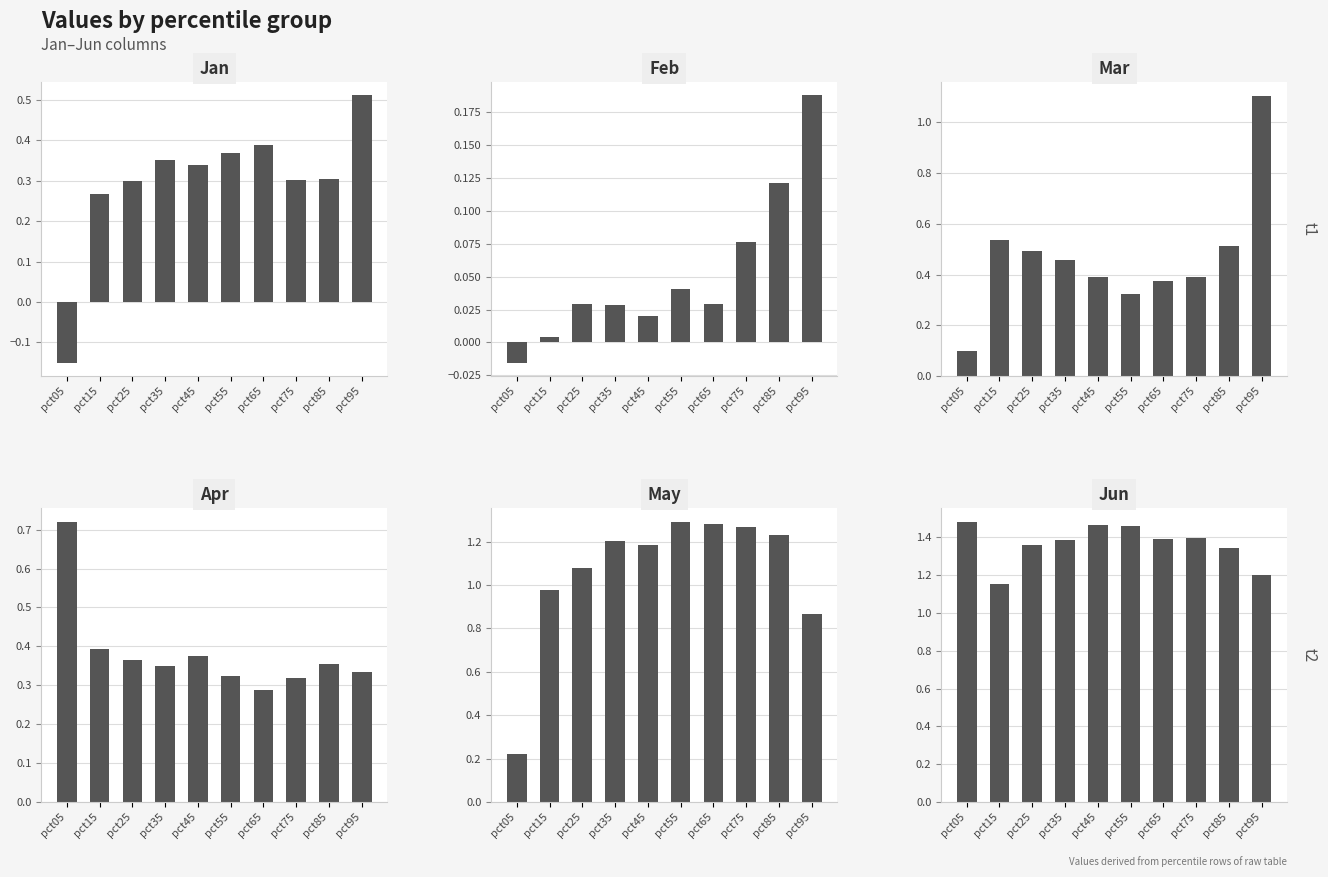

The Feb series shows 0.0 at pct45. True or false?

True